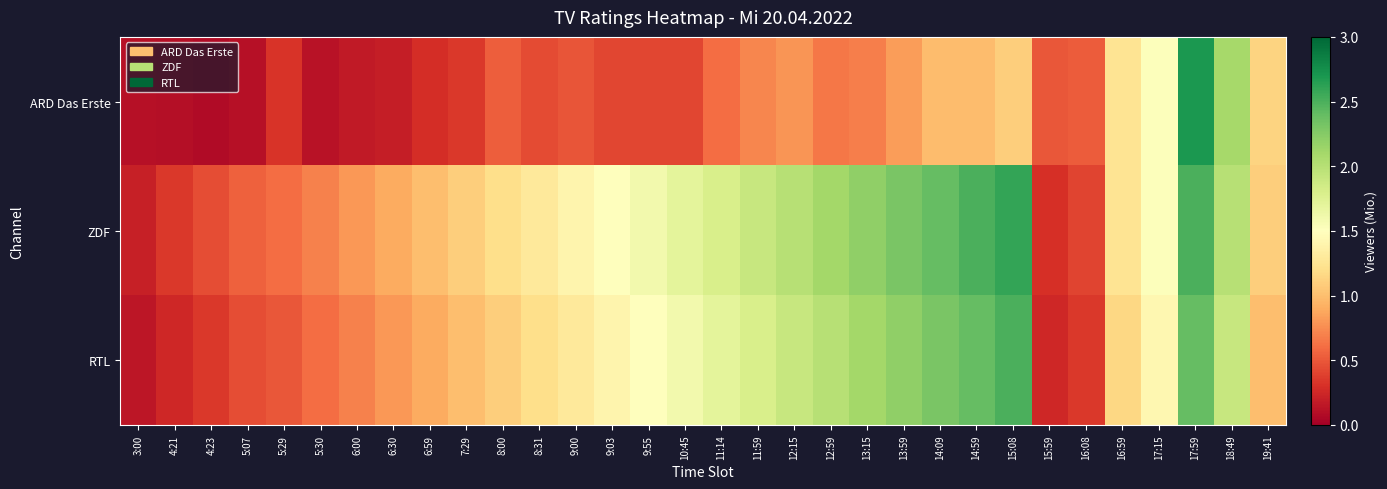

What is the spread (max minus min) of values at 17:59?

0.3